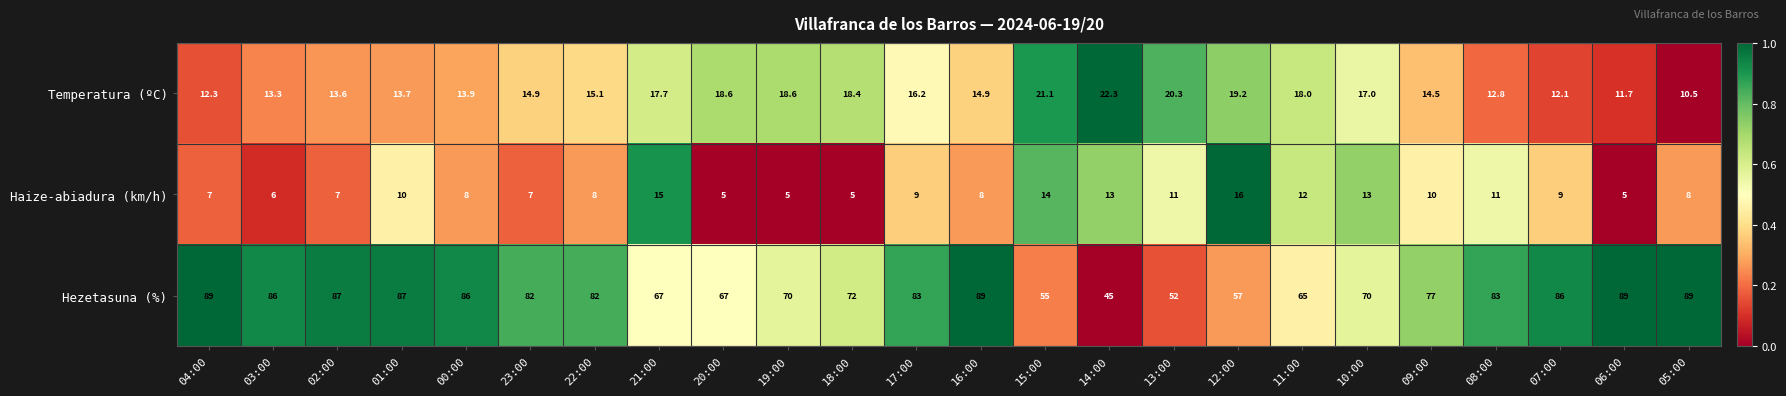

How many categories are shown in the chart?

24